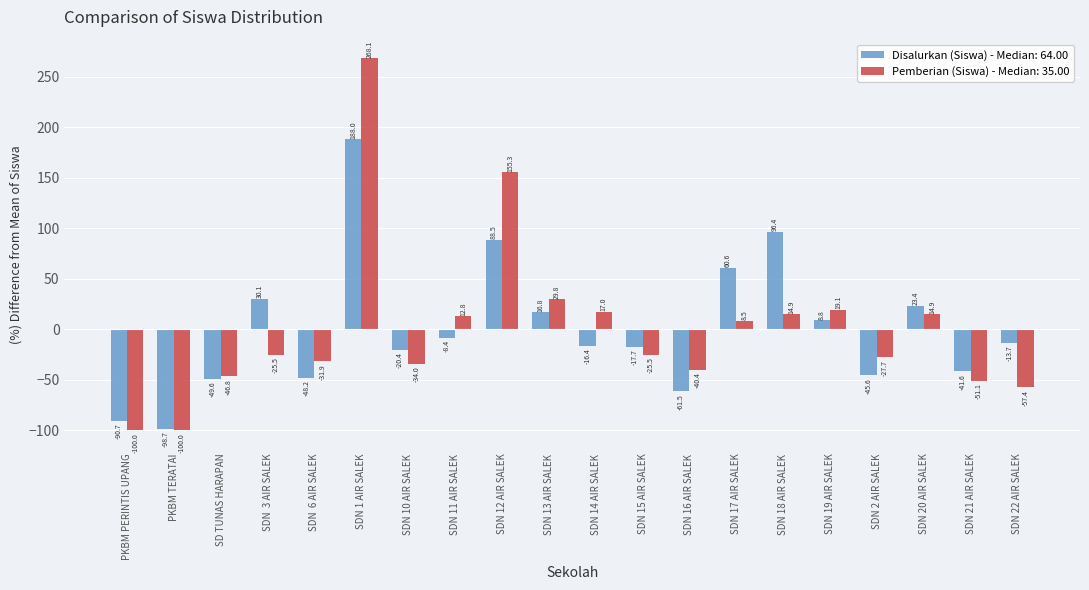

Which series changed the most between SDN 11 AIR SALEK and SDN 18 AIR SALEK?

Disalurkan (Siswa) - Median: 64.00